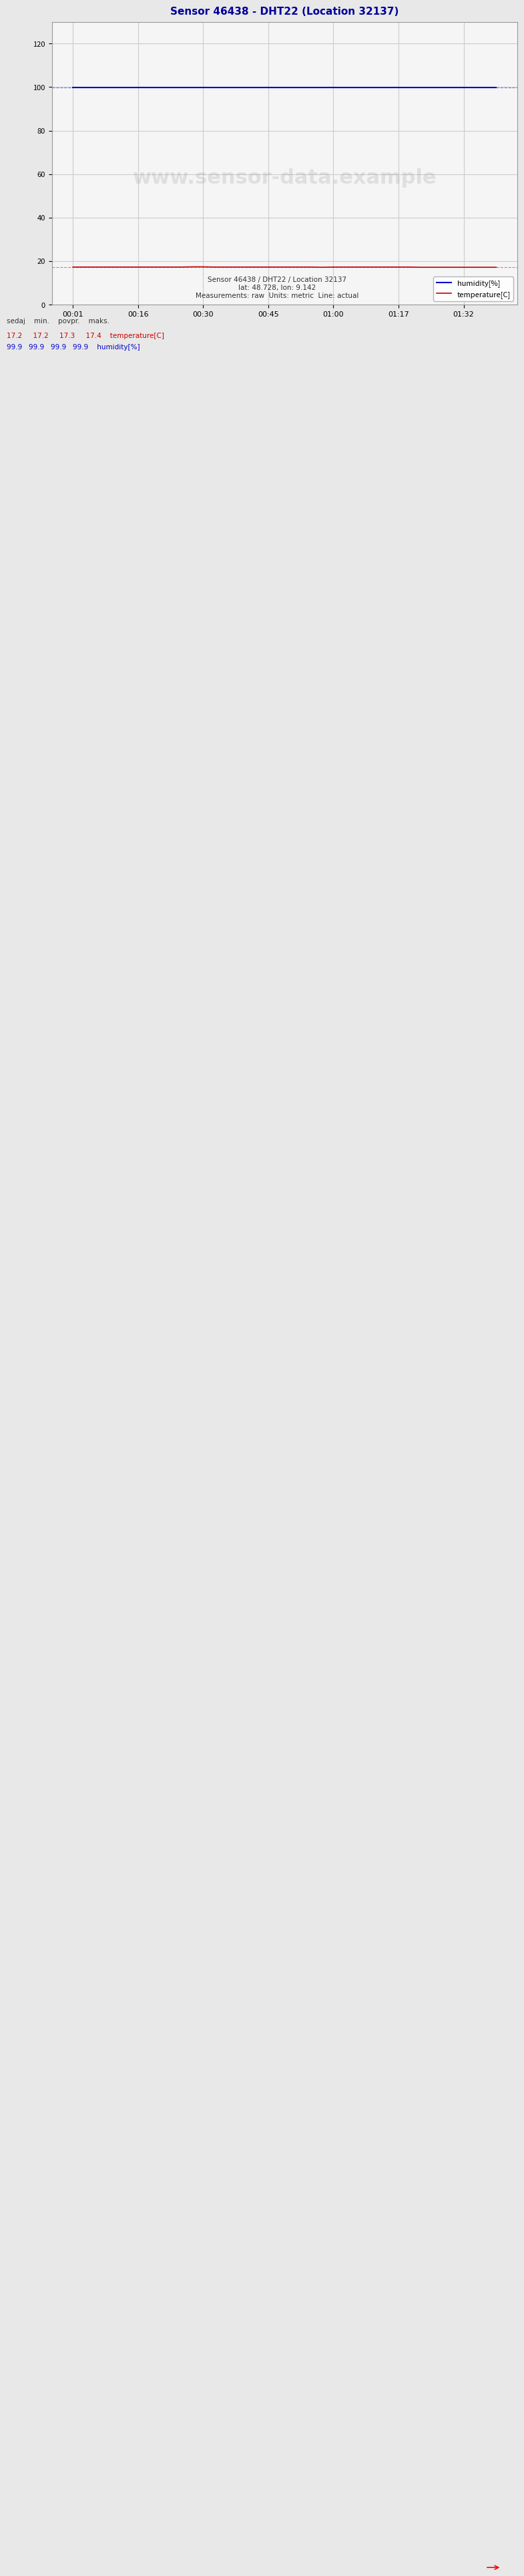

What is the sum of all humidity[%] values?

3996.0